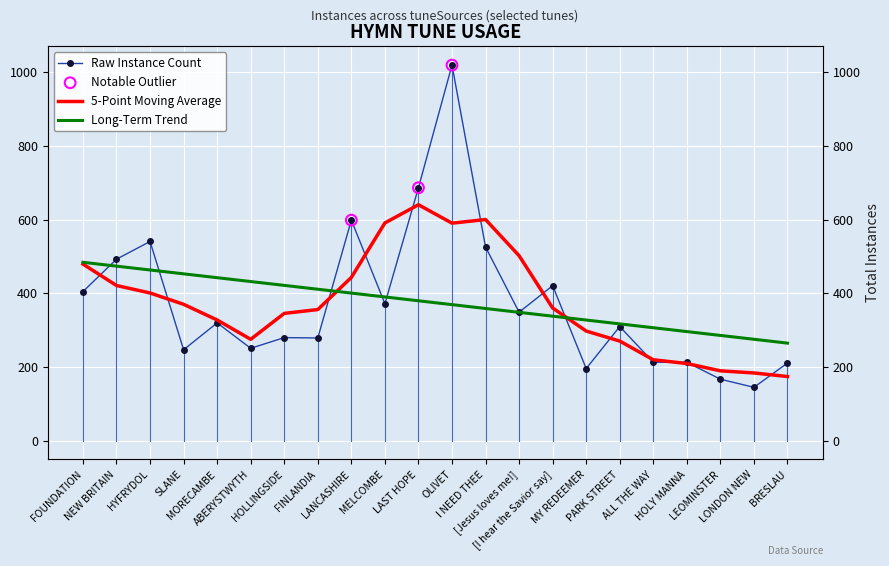

Which series contains the lowest Y value?

Raw Instance Count